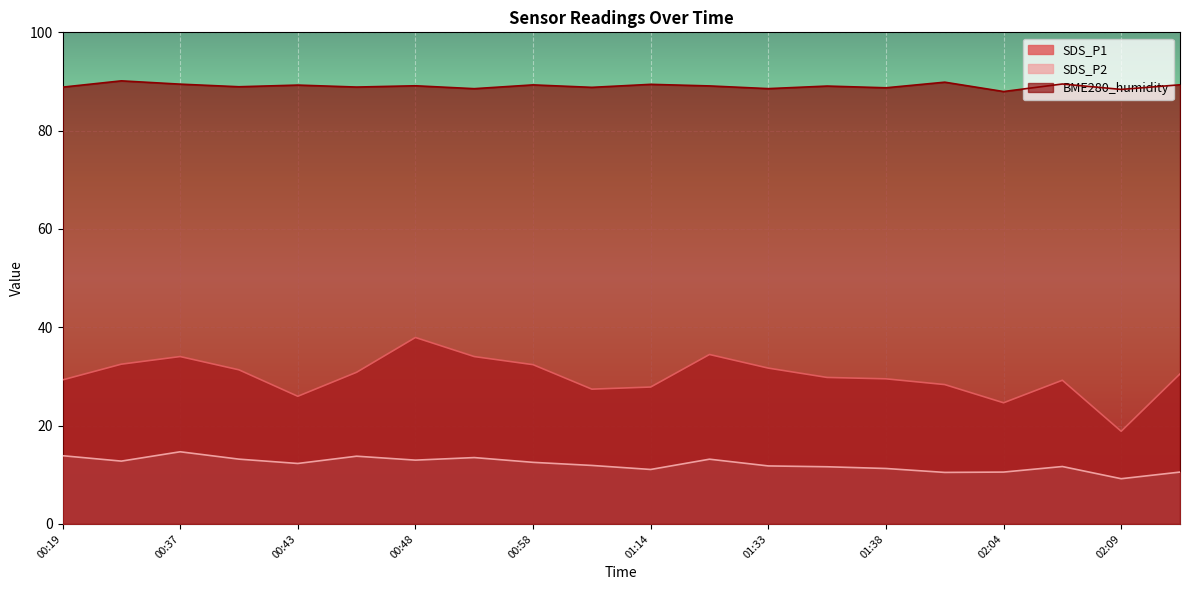

Is it true that BME280_humidity equals 88.5 at 01:33?

True